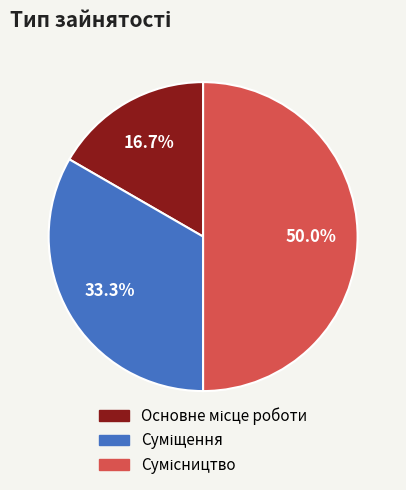

Rank the categories by value from lowest to highest.

Основне місце роботи, Суміщення, Сумісництво